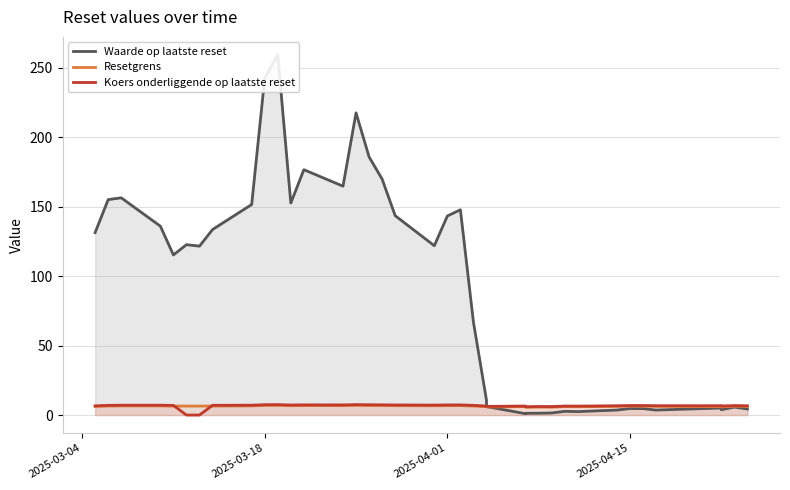

What is the difference between the maximum and minimum values in the Resetgrens series?

1.4